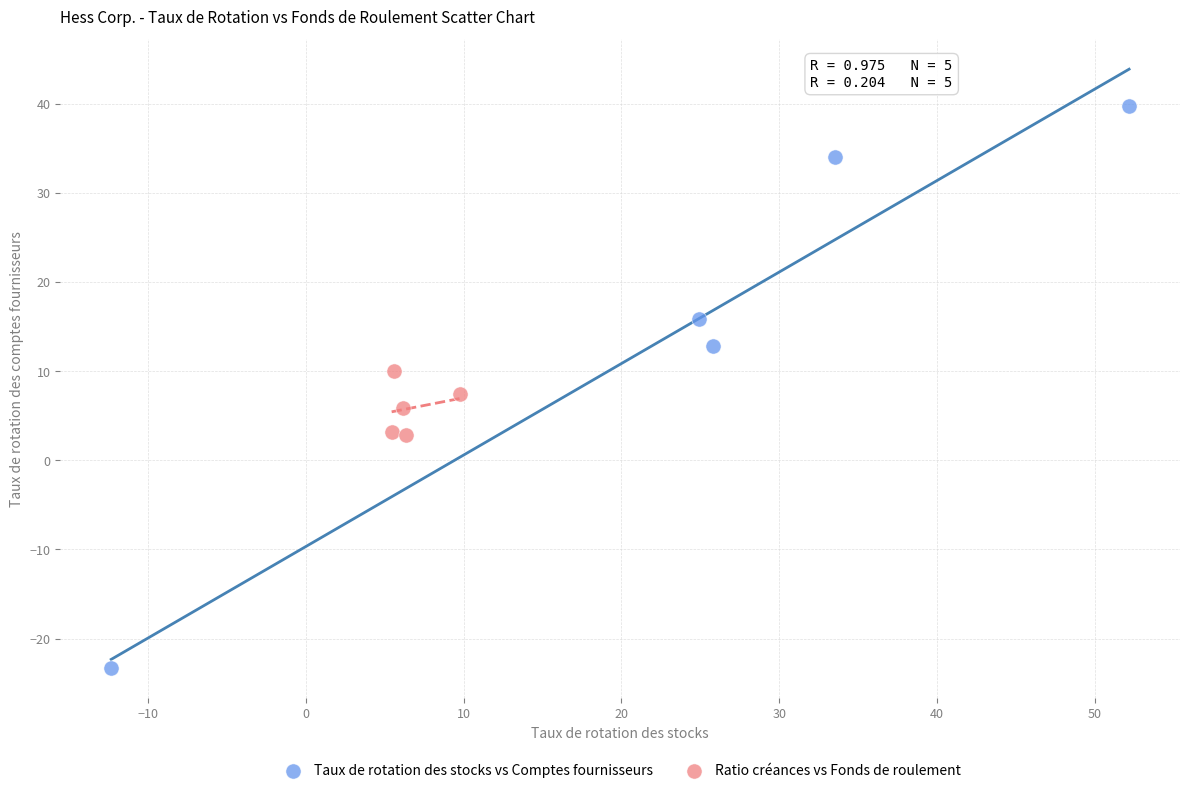

Which series reaches the maximum Y coordinate?

Taux de rotation des stocks vs Comptes fournisseurs